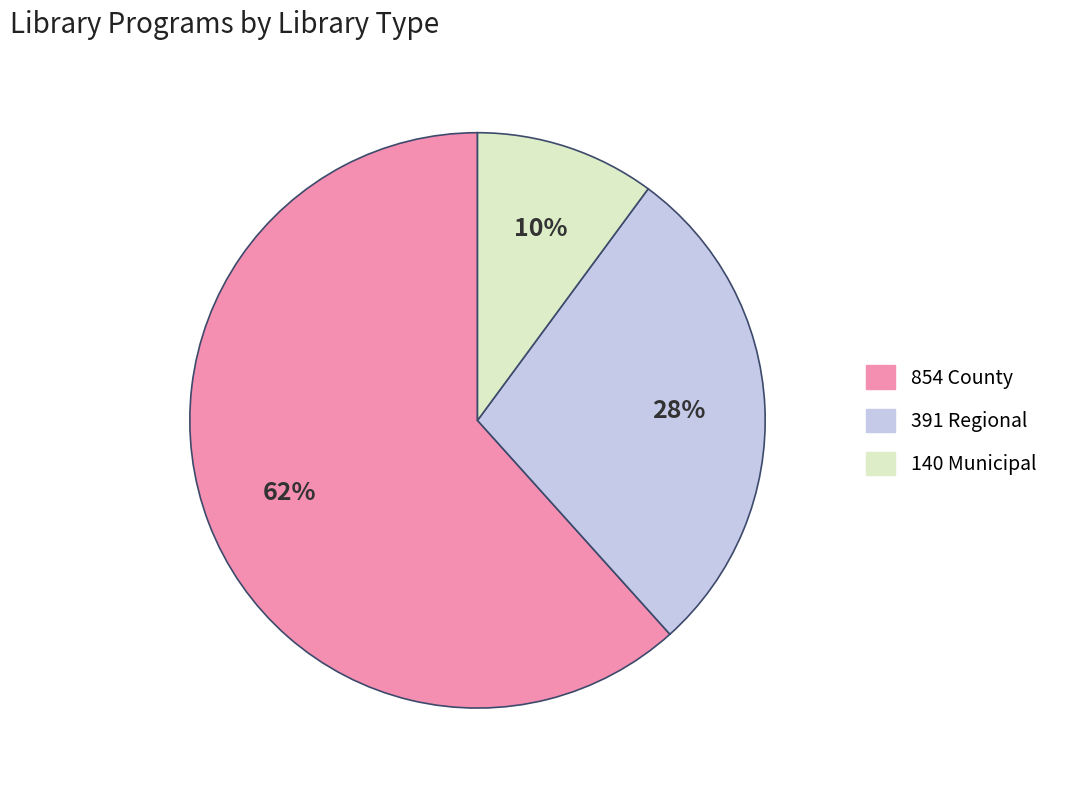

Does any single category account for the majority?

Yes